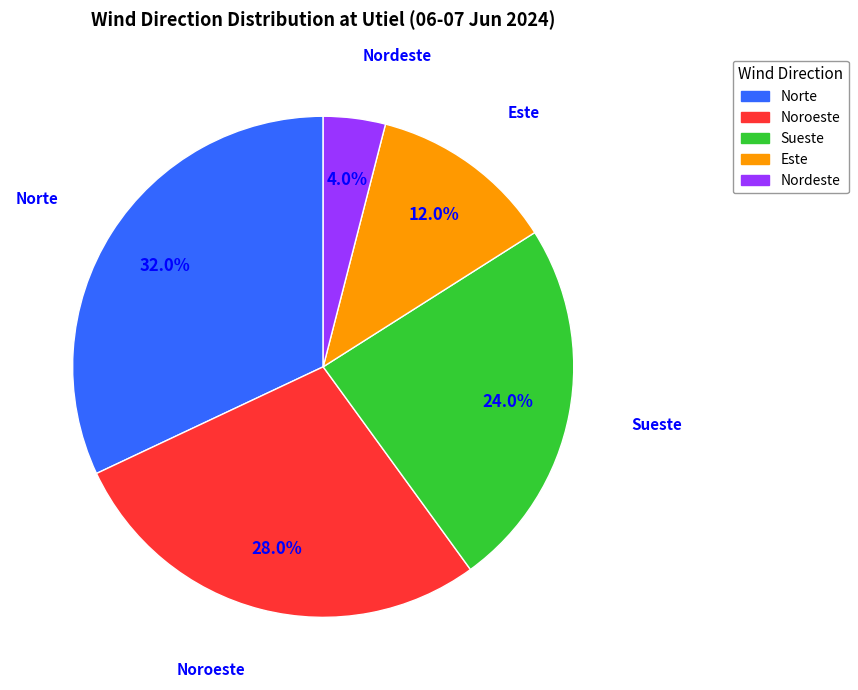

How many segments does this pie chart have?

5